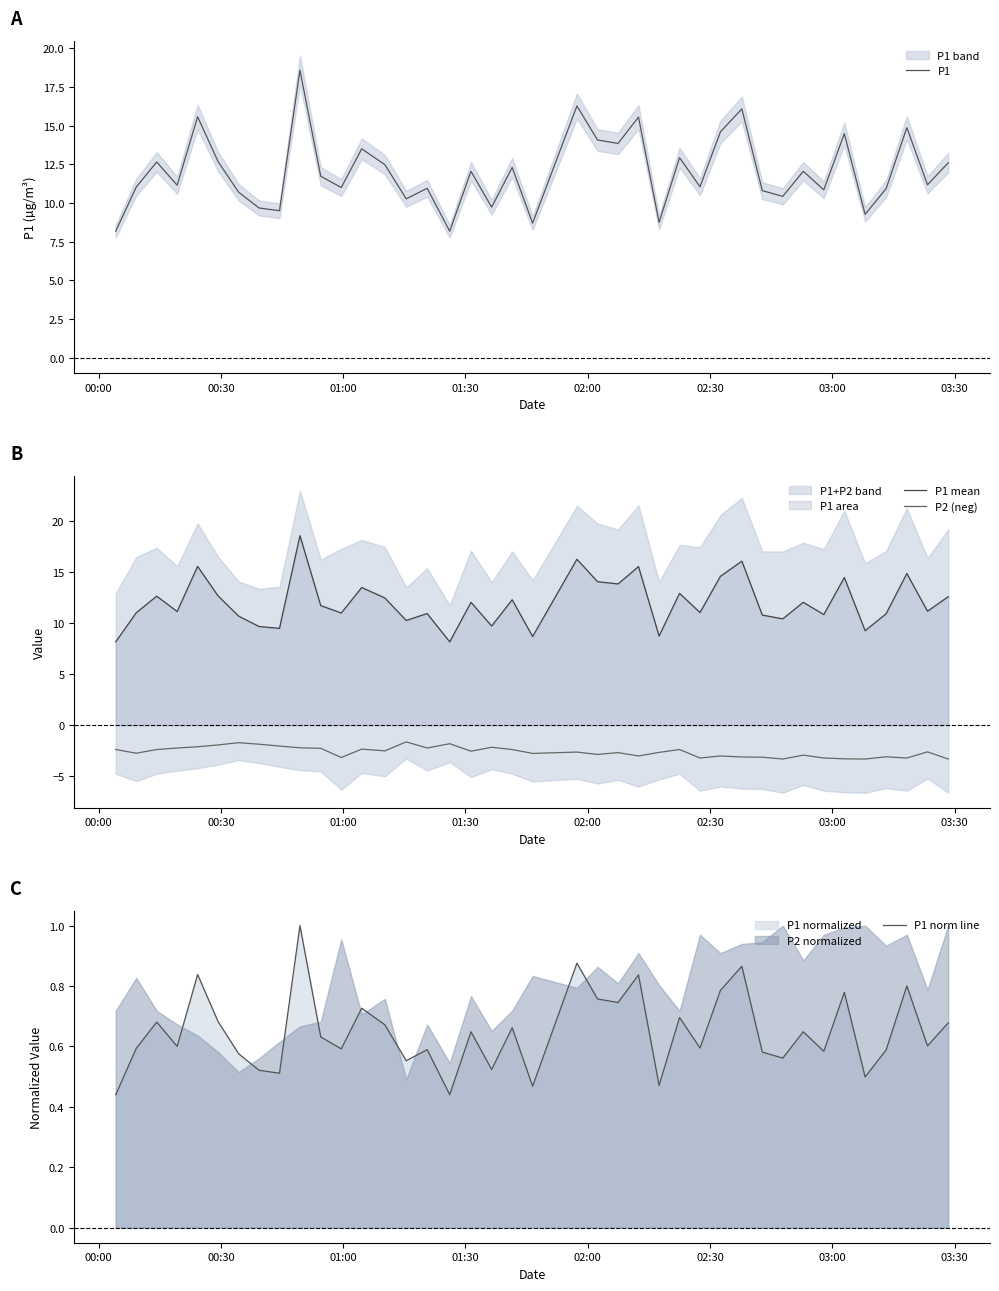

True or false: P1 mean and P2 (neg) intersect in this chart.

False